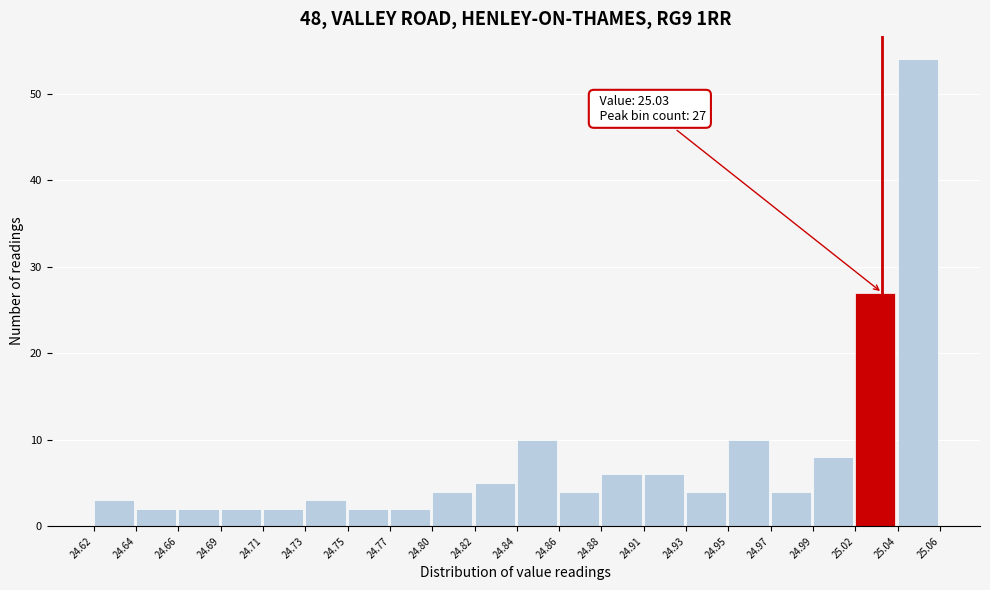

Which range on the x-axis has the tallest bar?

25.04 to 25.06